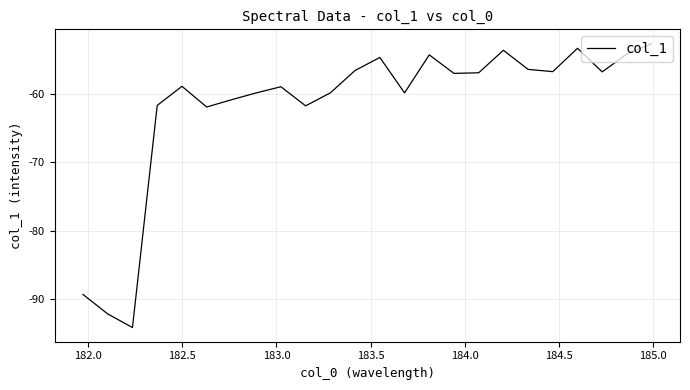

Count the number of data series in this chart.

1